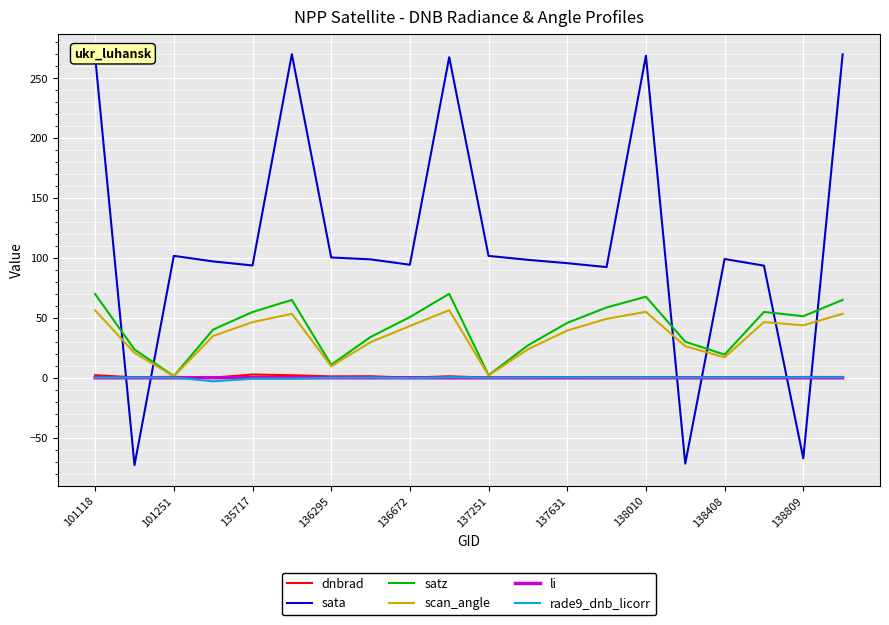

What is the maximum value shown in the chart?

269.9